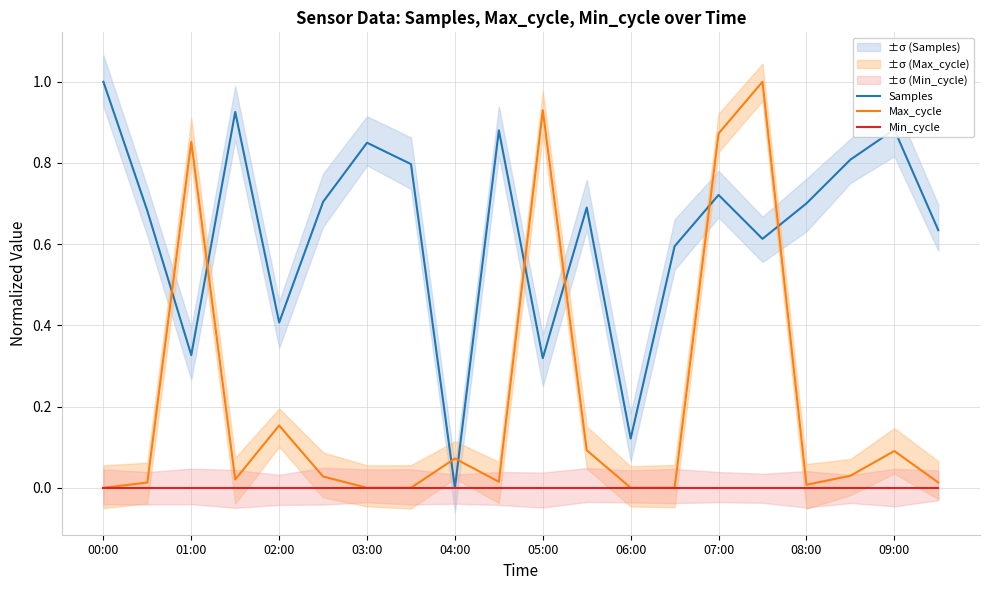

True or false: Samples and Min_cycle intersect in this chart.

False